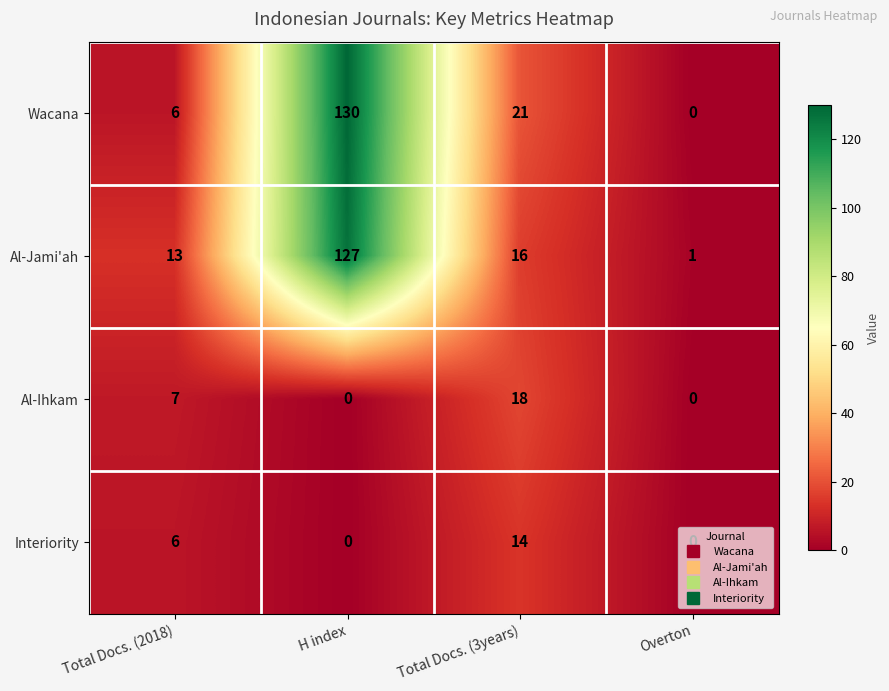

Which category has the highest value across all series?

H index